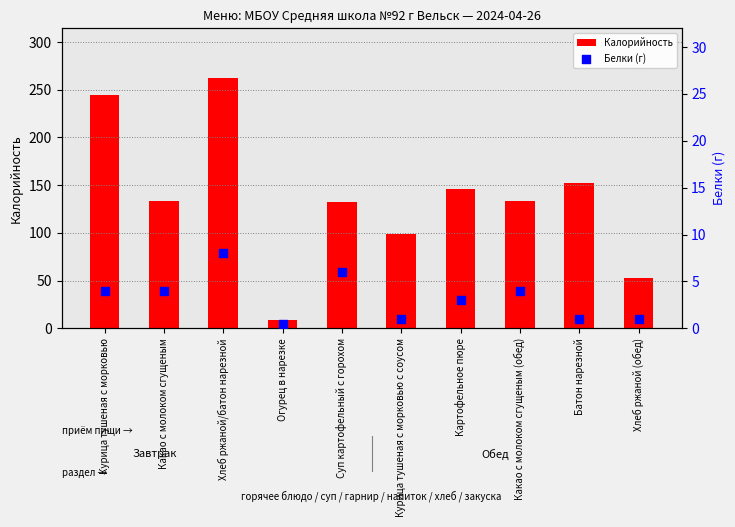

What are all the series names shown in the legend?

Калорийность, Белки (г)